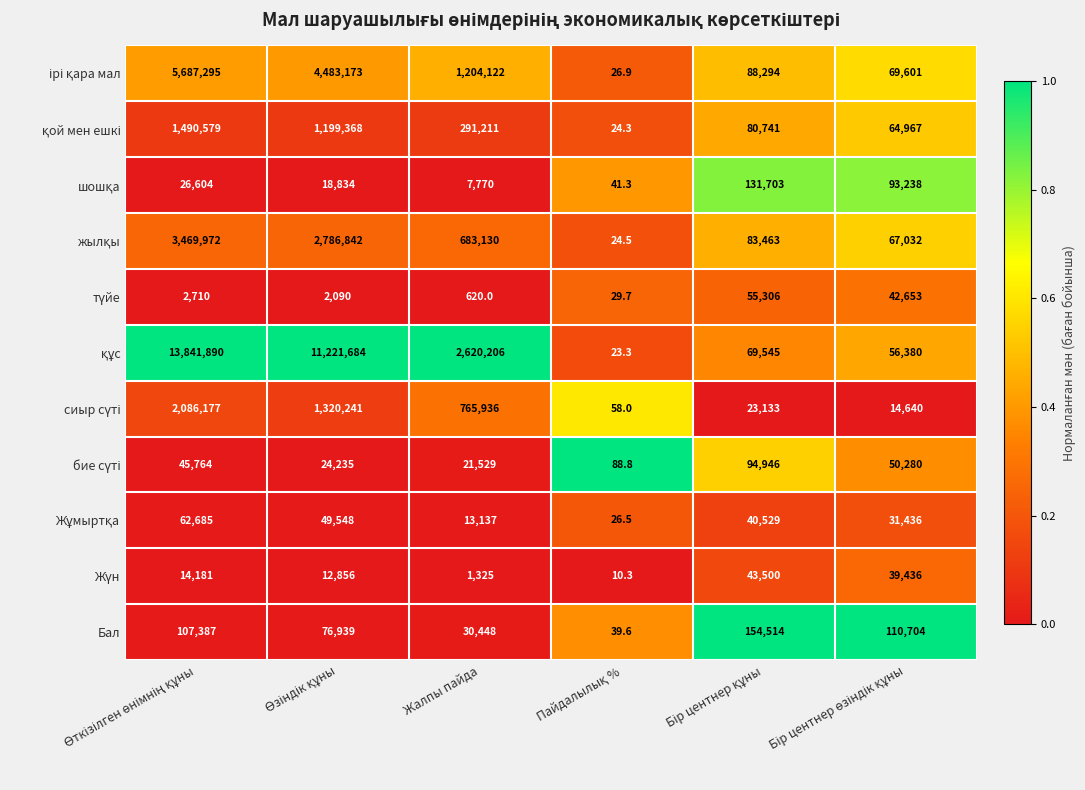

What is the difference between the maximum and minimum values in the Бал series?

154474.4